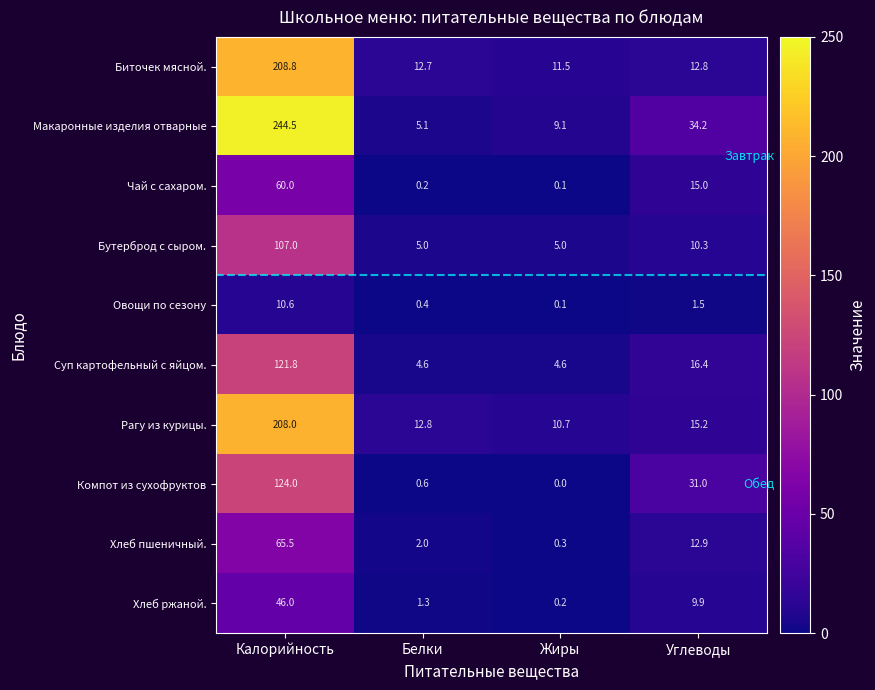

How many series are shown in this chart?

10